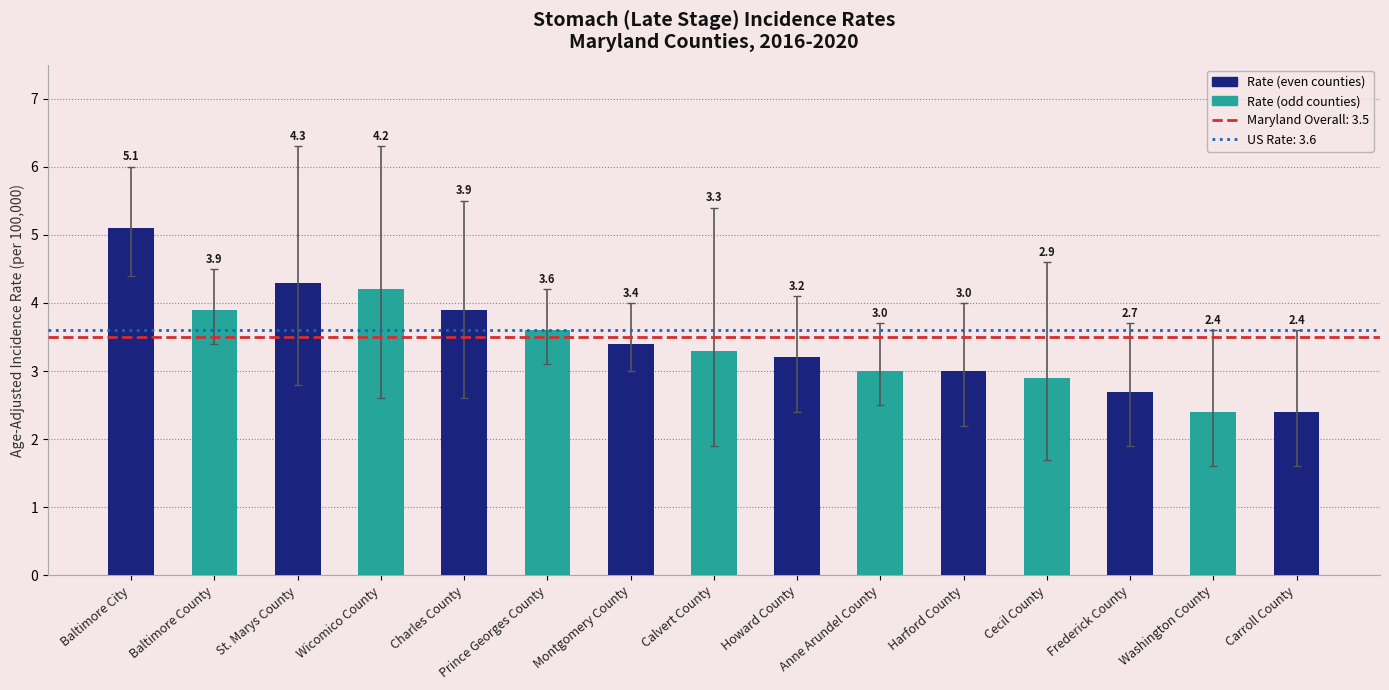

What is the sum of all values?

51.3